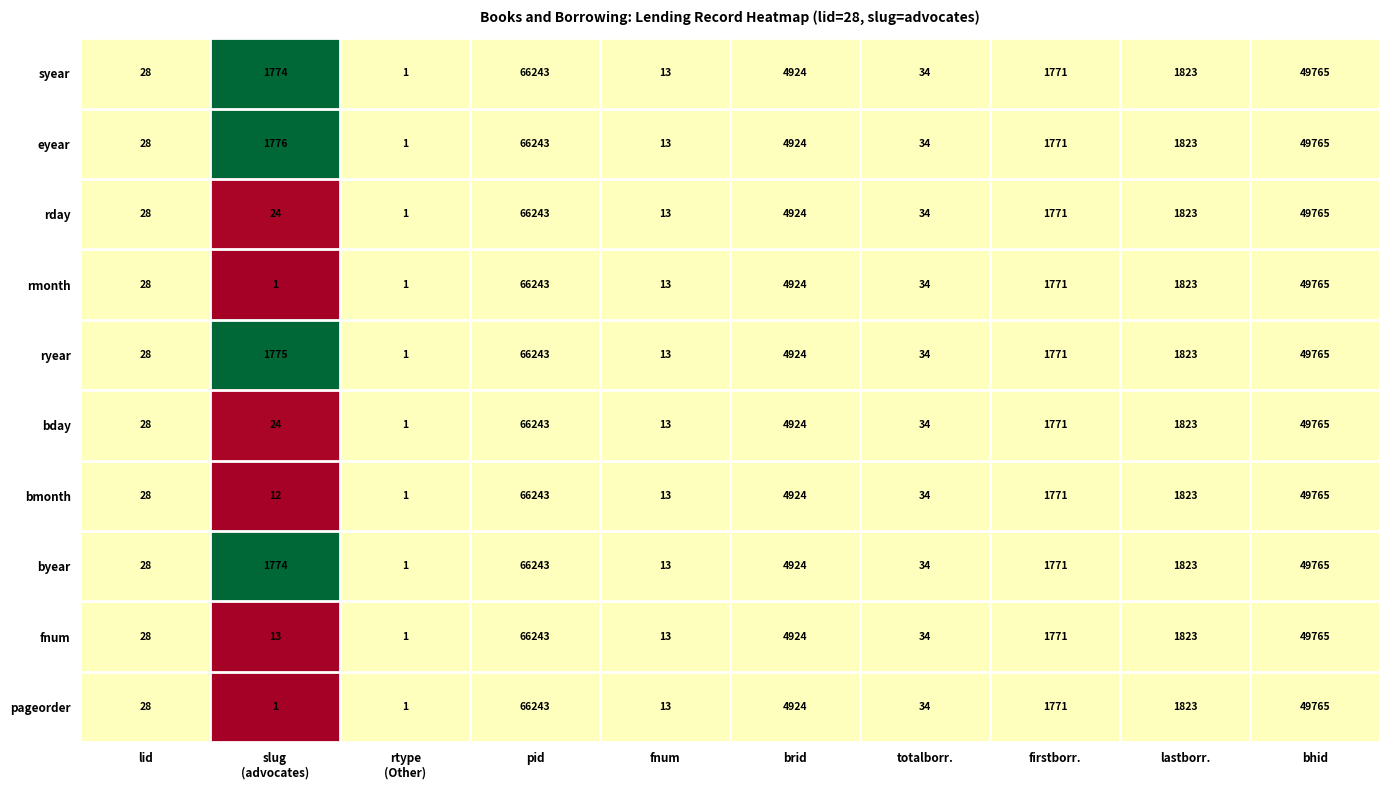

What is the difference between the maximum and minimum values in the rmonth series?

66242